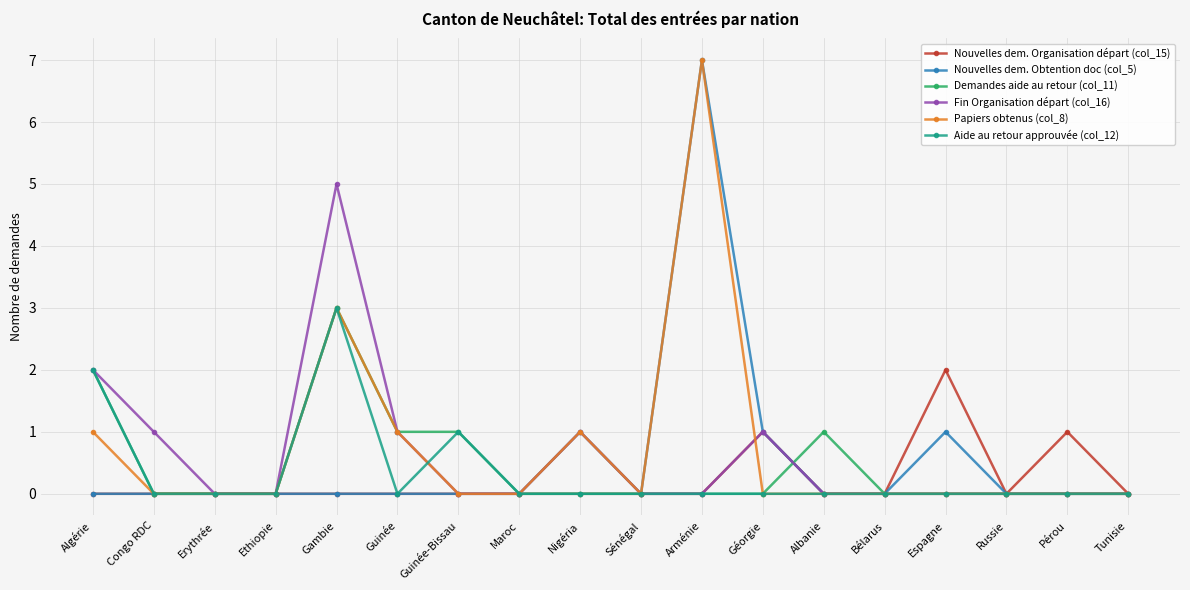

Is the value of Demandes aide au retour (col_11) at Nigéria greater than the value of Nouvelles dem. Obtention doc (col_5) at Nigéria?

No